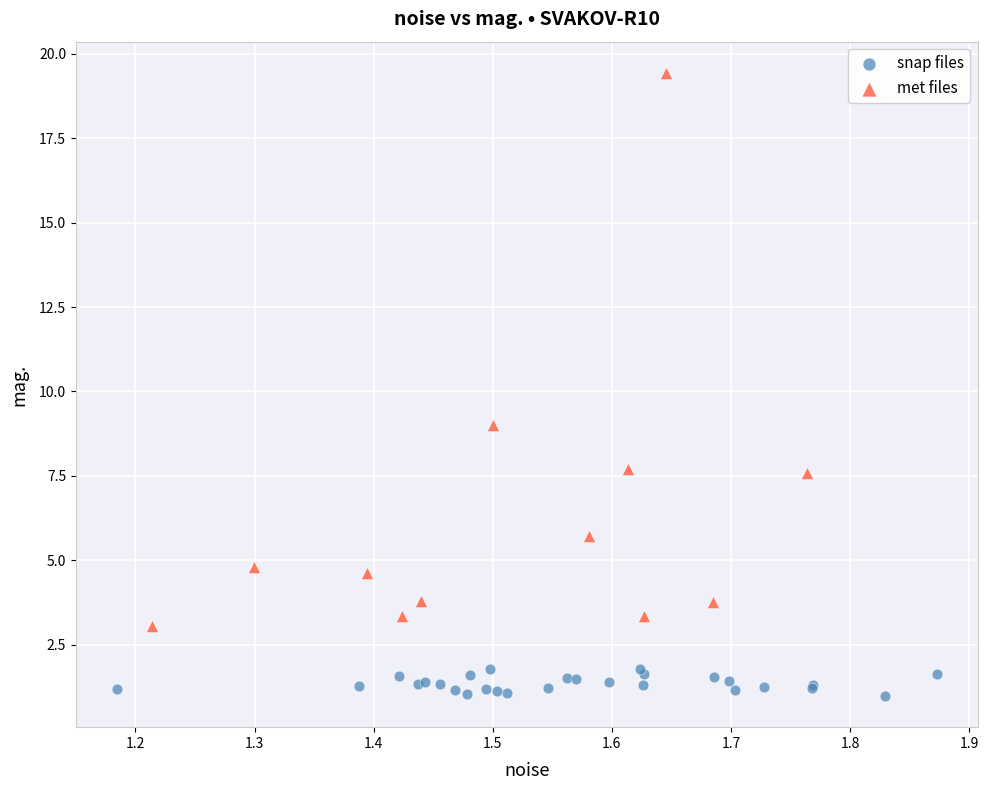

Which series contains the highest Y value?

met files